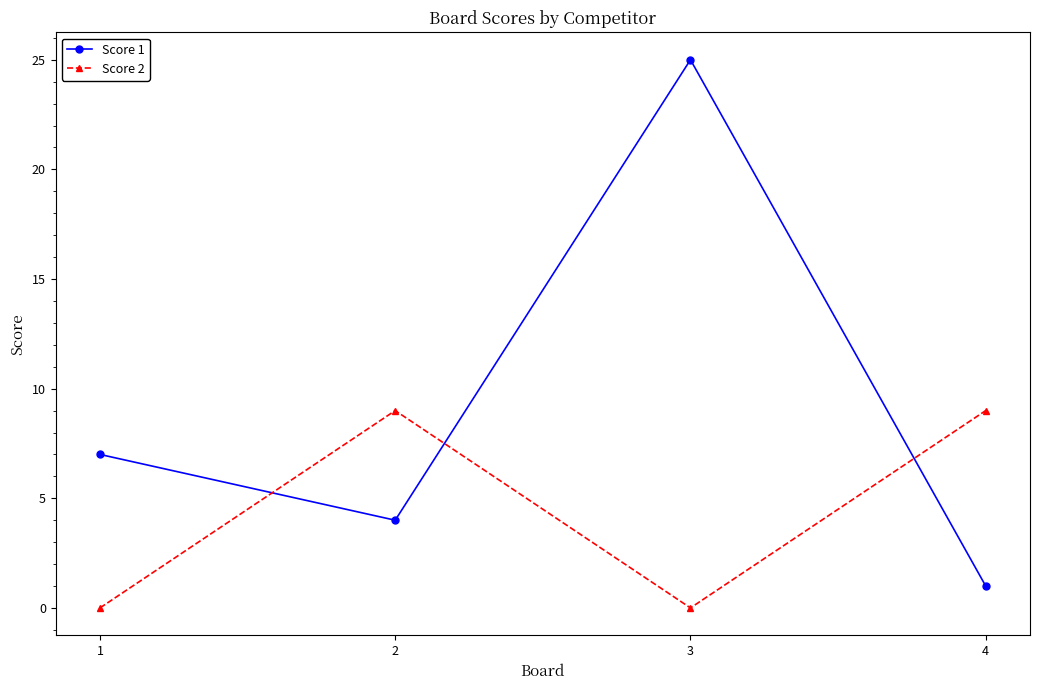

What is the highest value of the Score 2 series?

9